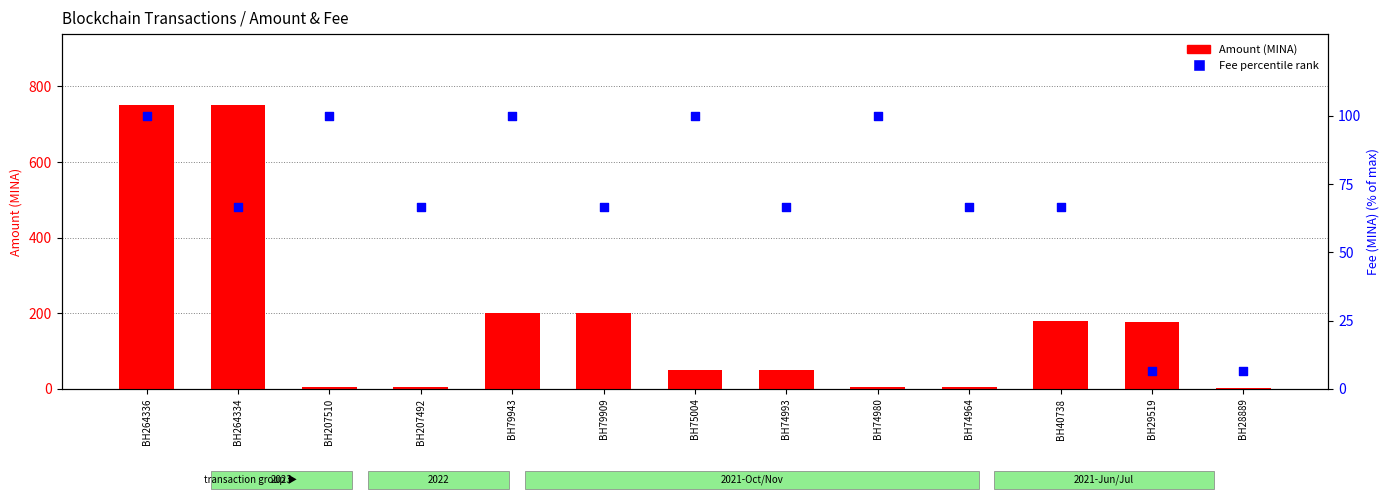

Which series has the widest spread of Y values?

Amount (MINA)